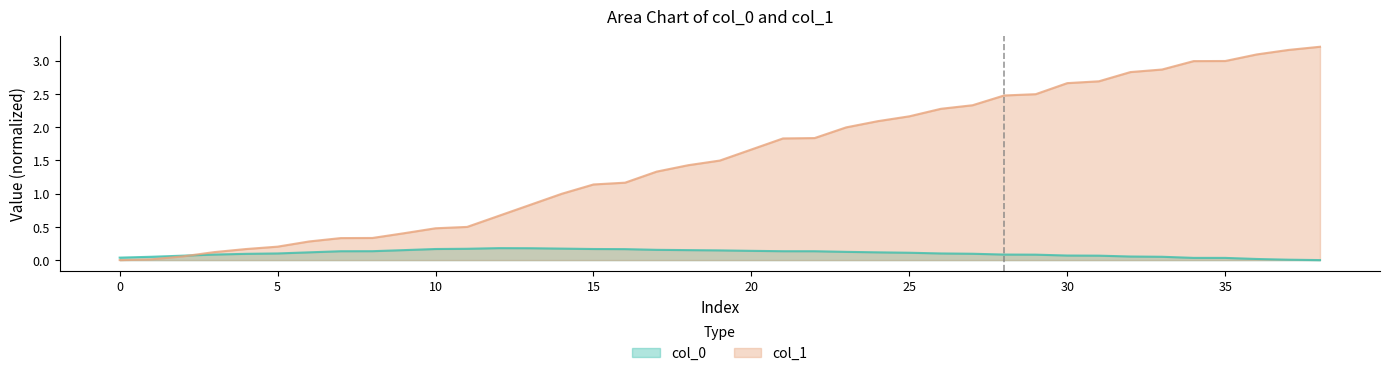

Which series has the largest range (max minus min)?

col_1